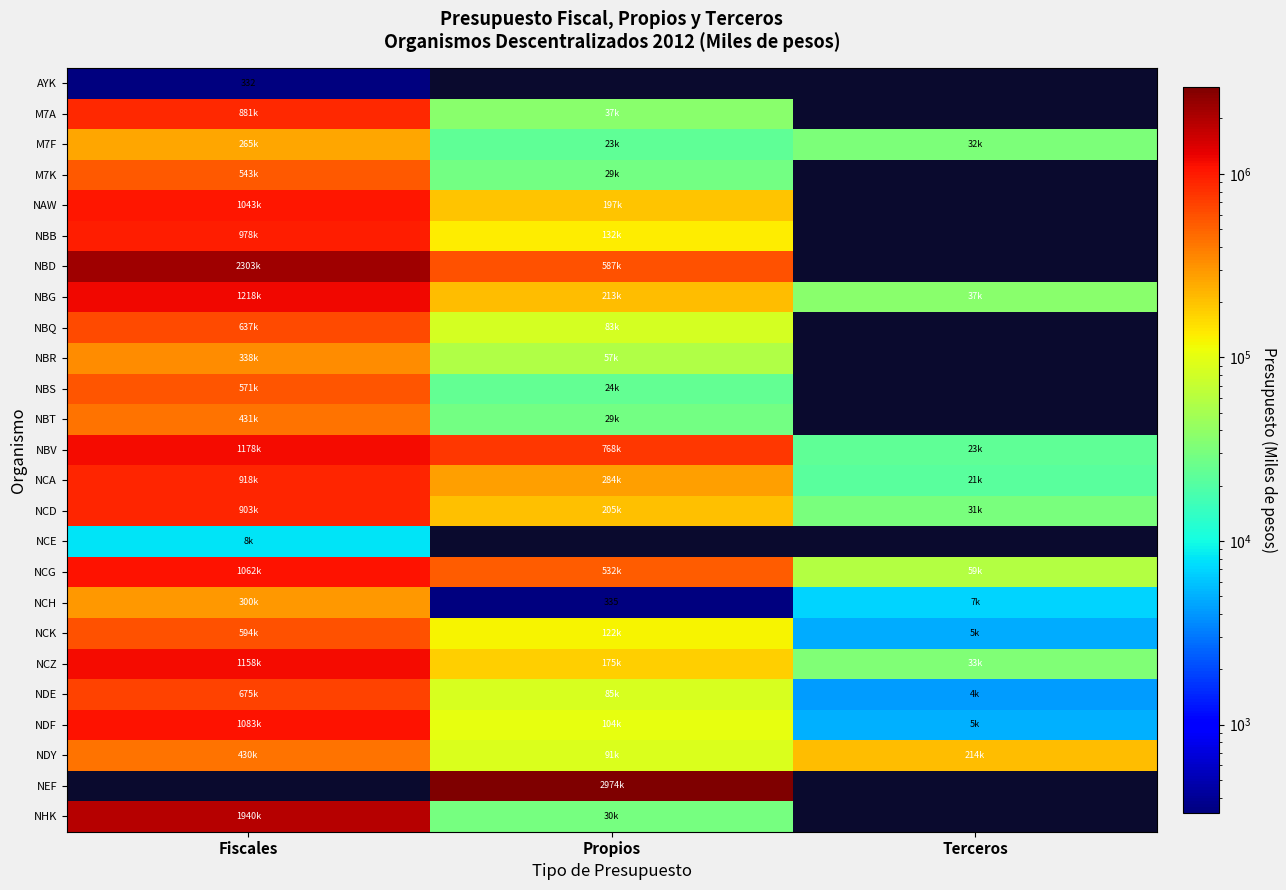

What is the difference between the NBV values at Terceros and Fiscales?

1154978.5